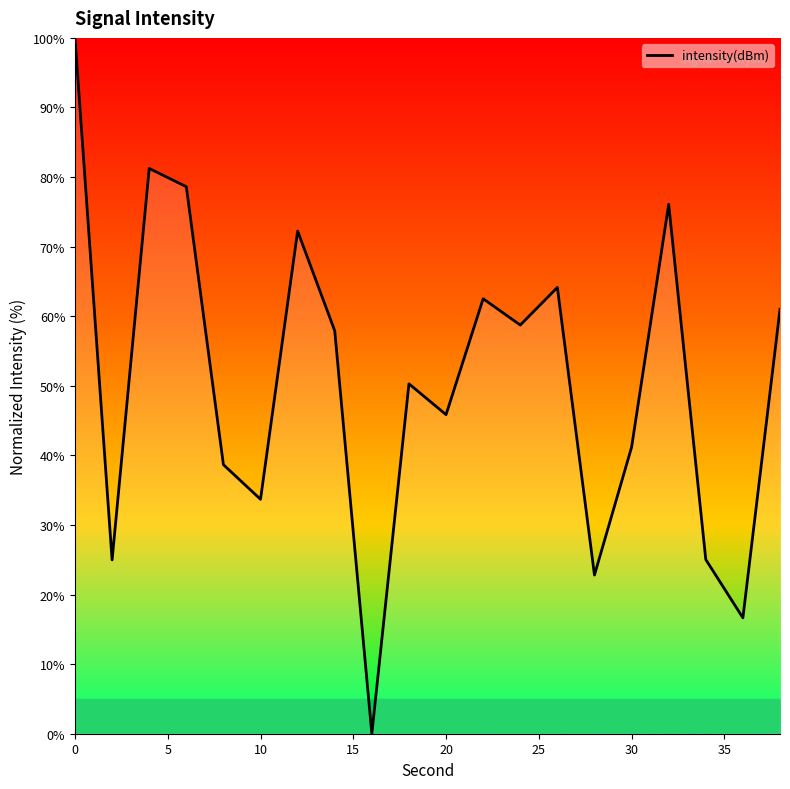

What is the difference between the maximum and second lowest values?

83.3